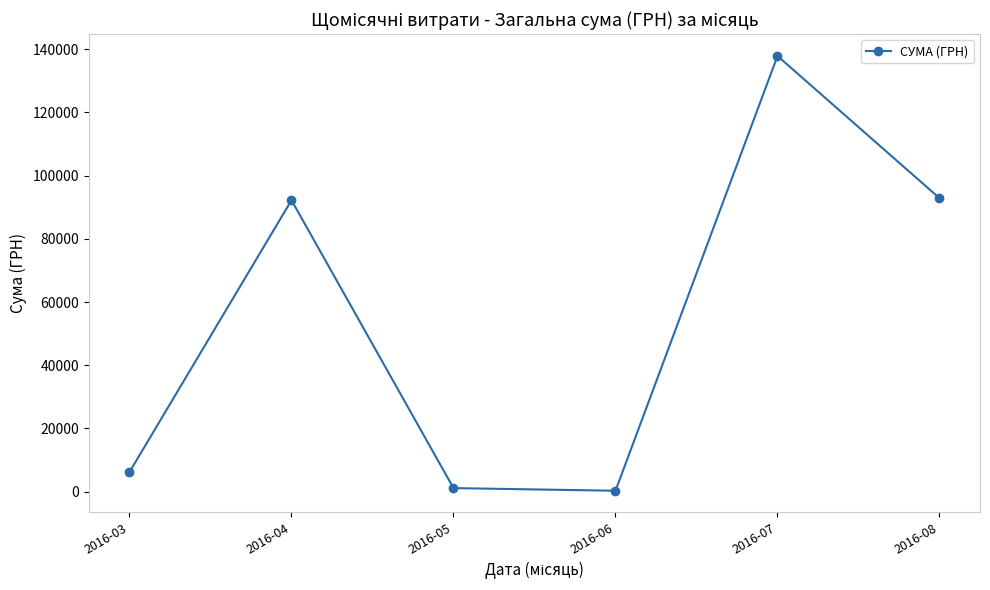

Does the chart display data point markers on the line(s)?

Yes